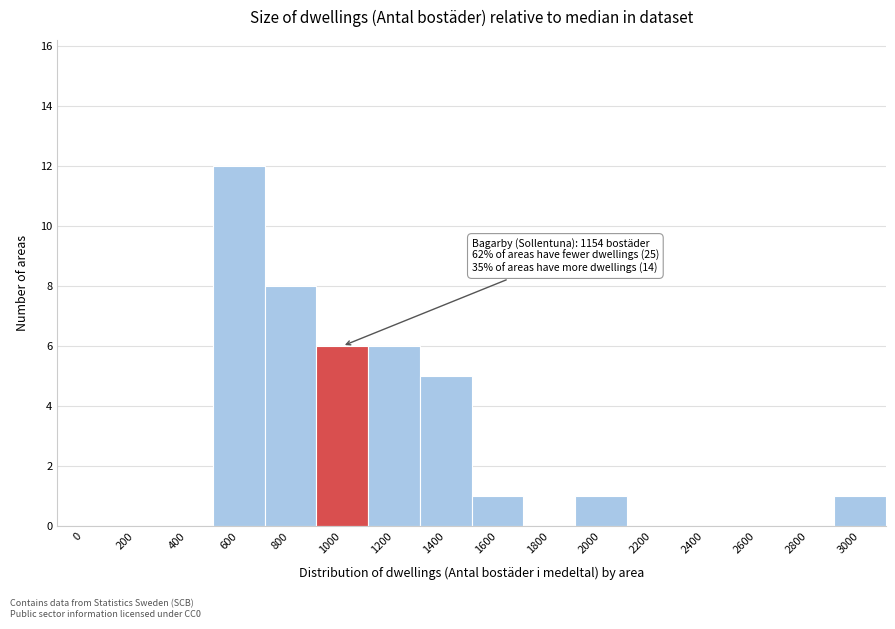

Reading right to left, list all the values displayed in this chart.

3000=1	2800=0	2600=0	2400=0	2200=0	2000=1	1800=0	1600=1	1400=5	1200=6	1000=6	800=8	600=12	400=0	200=0	0=0